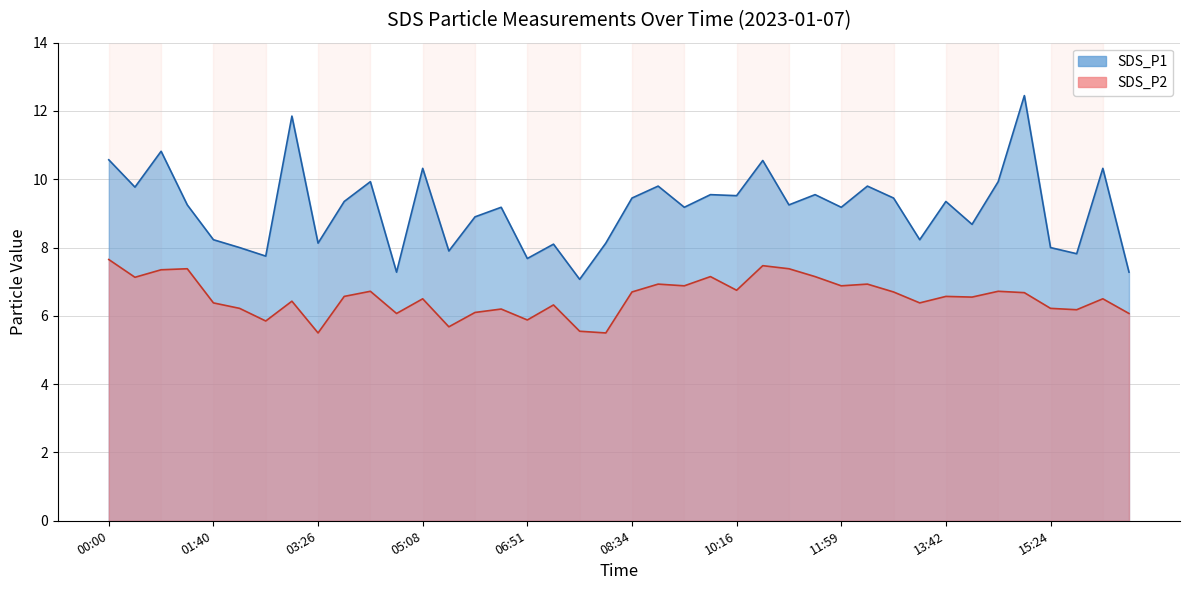

What are all the series names shown in the legend?

SDS_P1, SDS_P2